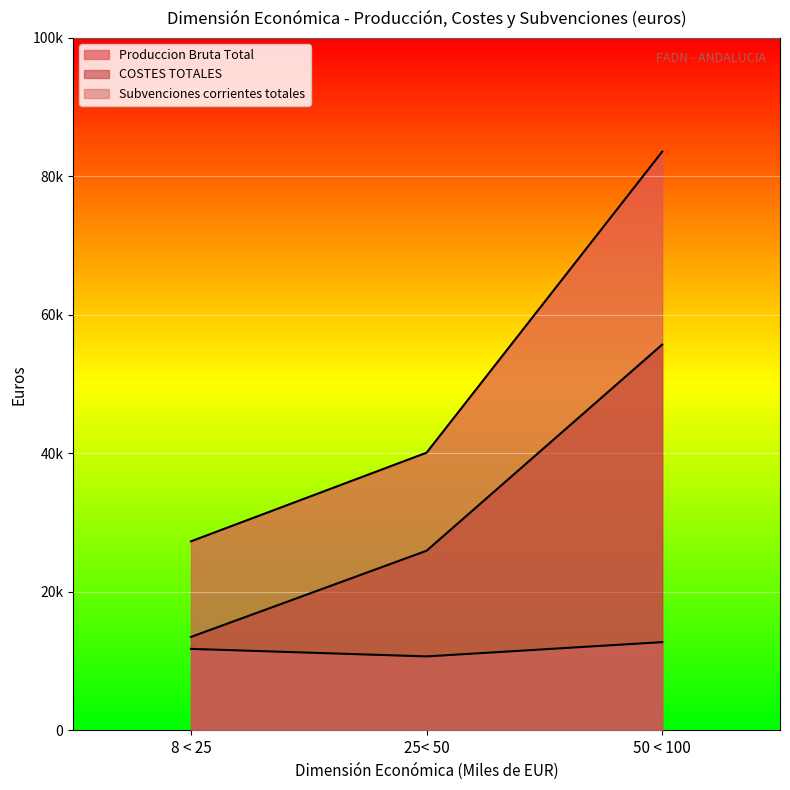

How many data points in COSTES TOTALES are above 25953?

1